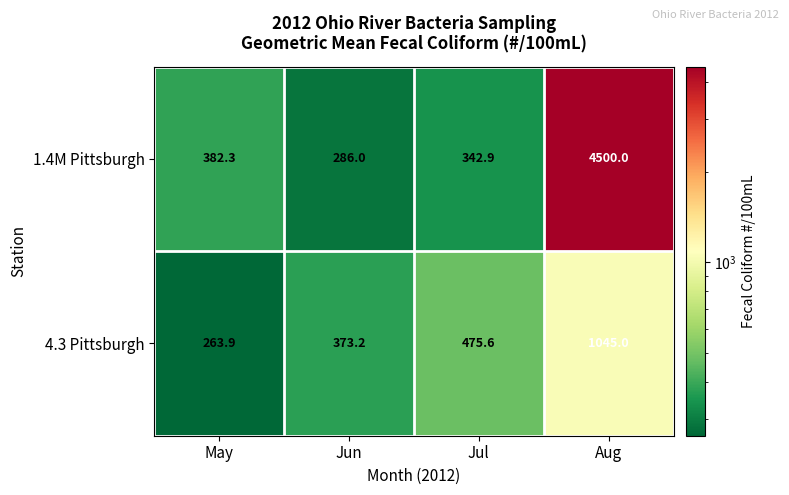

Rank the series by their maximum value, from highest to lowest.

1.4M Pittsburgh, 4.3 Pittsburgh